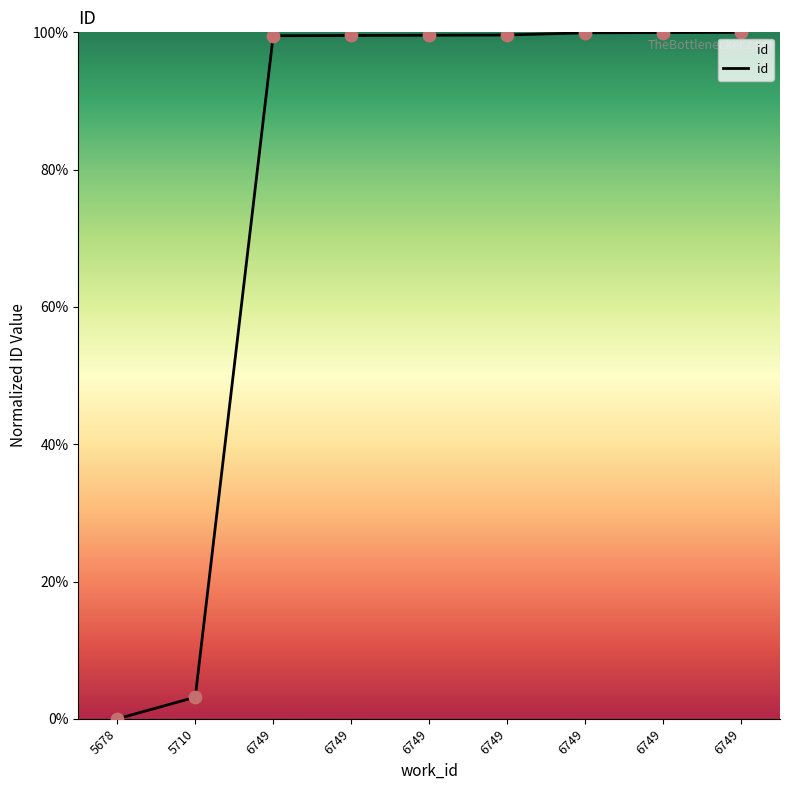

What is the ratio of the value at 6749 to the value at 6749?

1.0